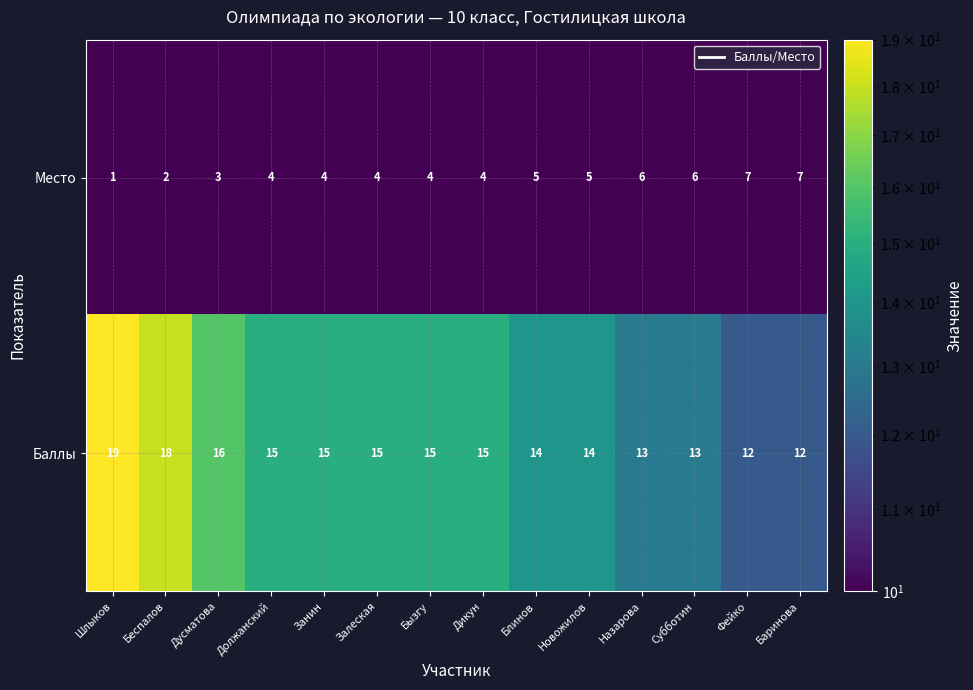

At Субботин, list the series in order from smallest to largest.

Место, Баллы